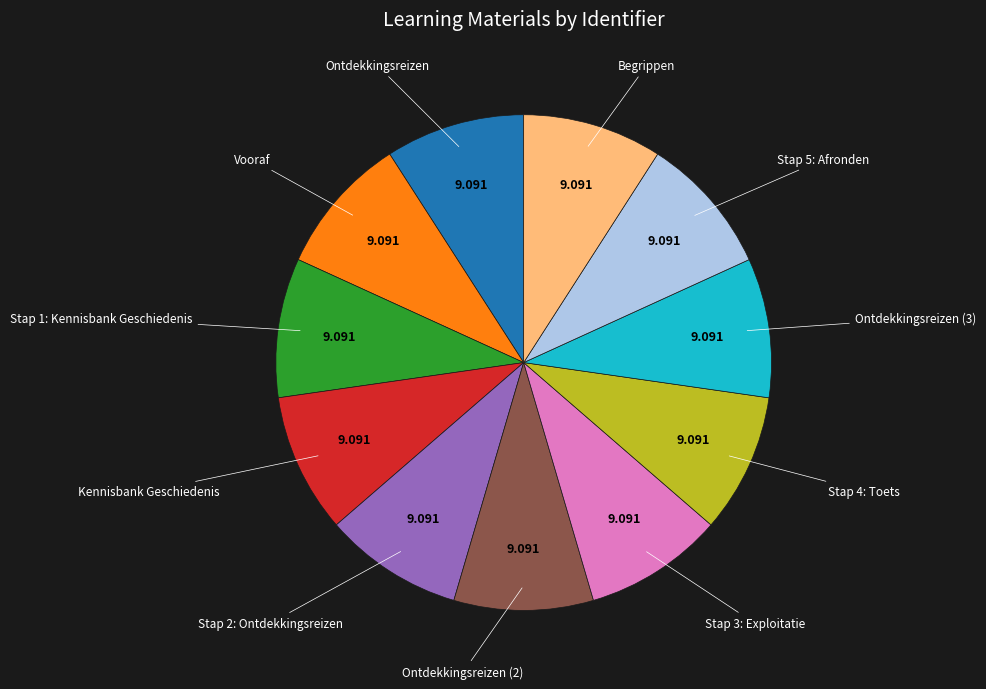

Does any single category account for the majority?

No